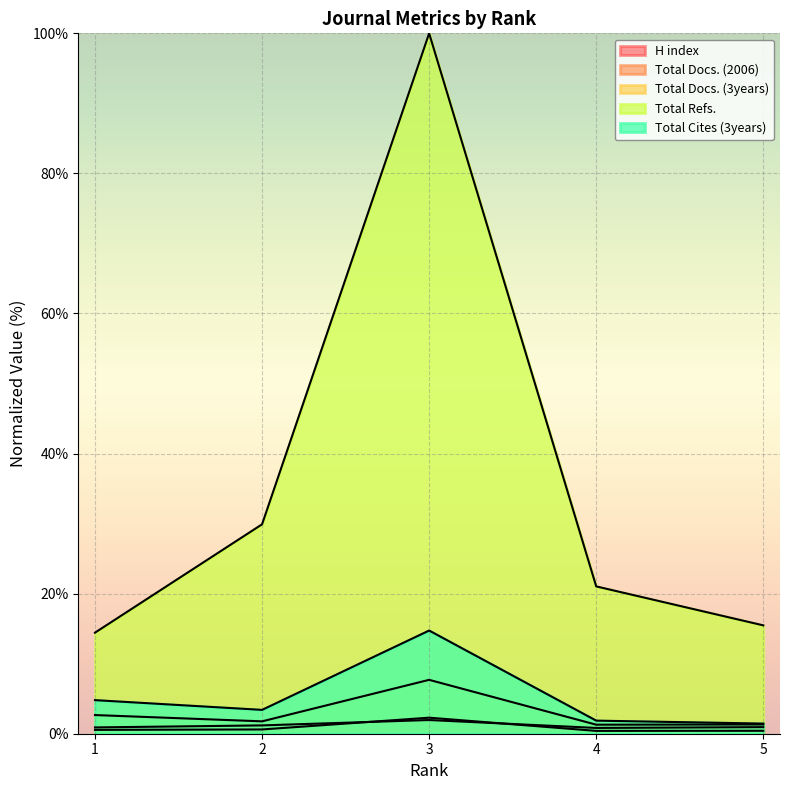

At how many categories does at least one series exceed 94?

1